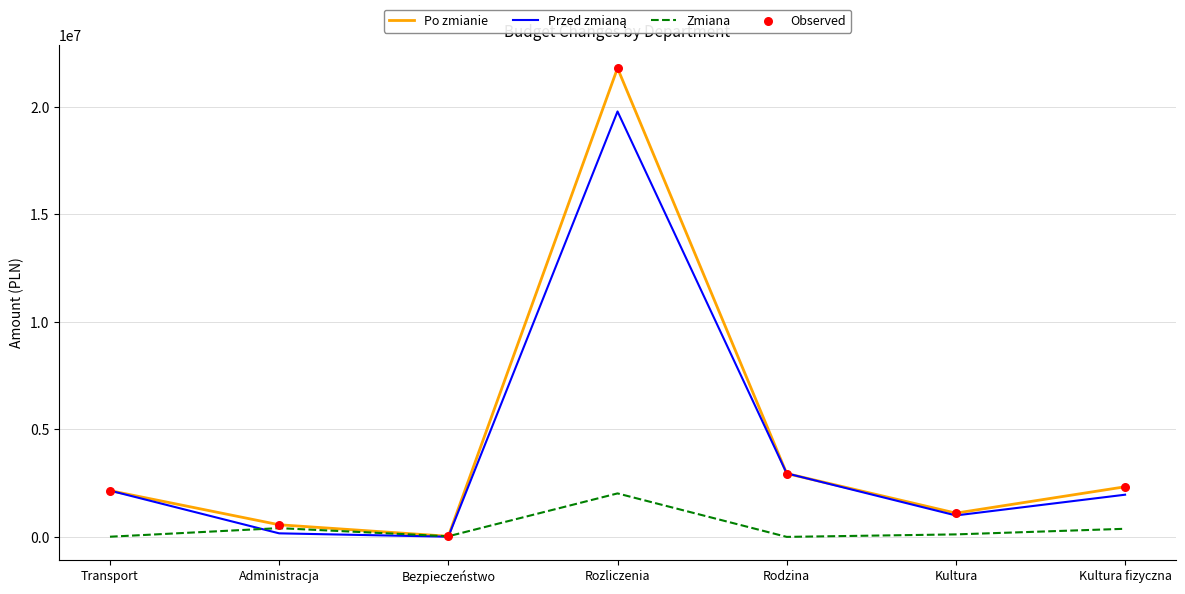

Which series has the widest spread of values?

Po zmianie